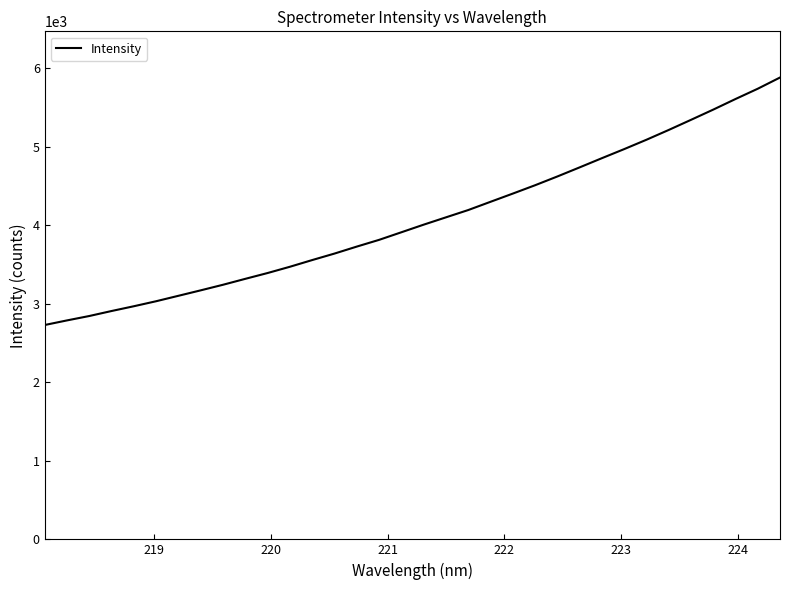

What is the minimum value shown in the chart?

2729.9